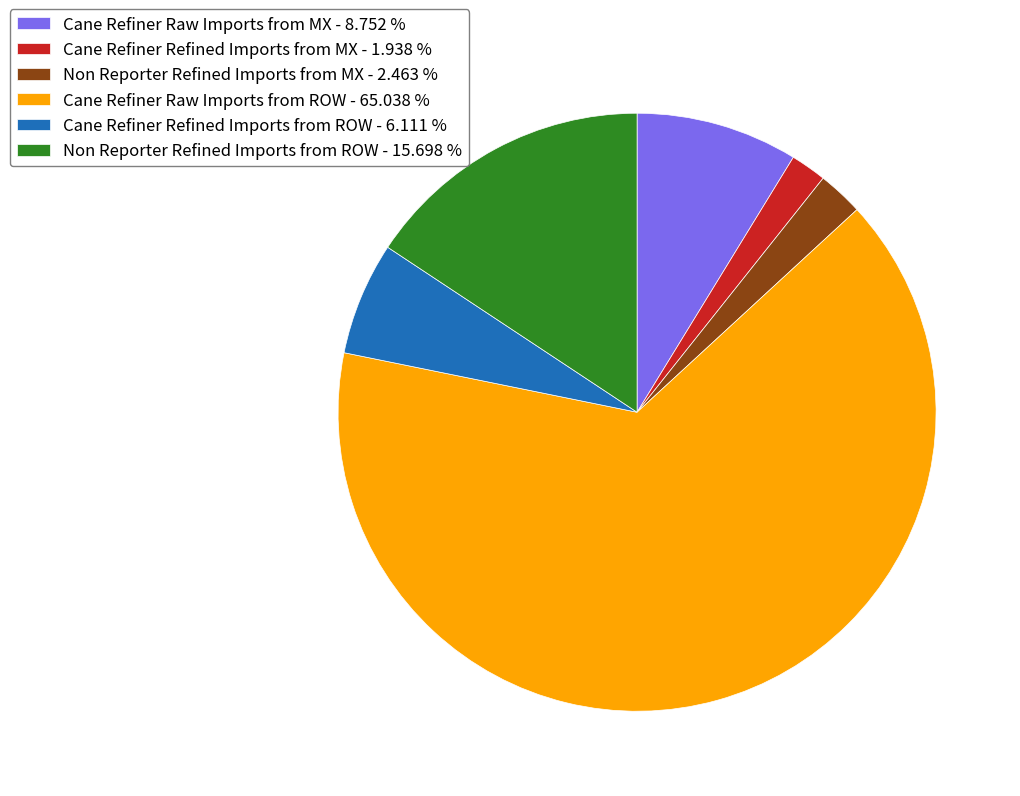

What is the ratio of the value at Cane Refiner Refined Imports from ROW - 6.111 % to the value at Non Reporter Refined Imports from ROW - 15.698 %?

0.4